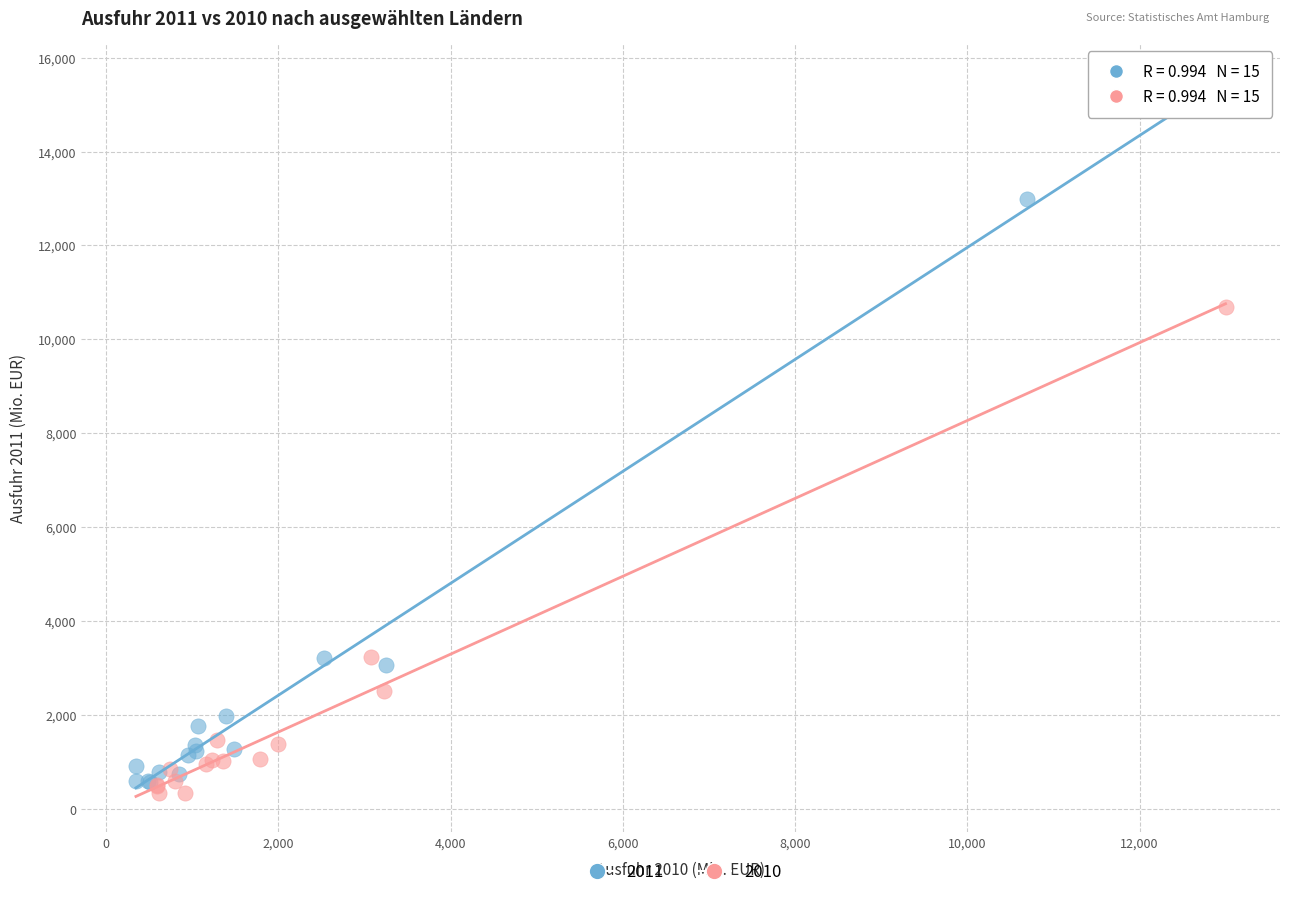

Which series contains the lowest Y value?

2010